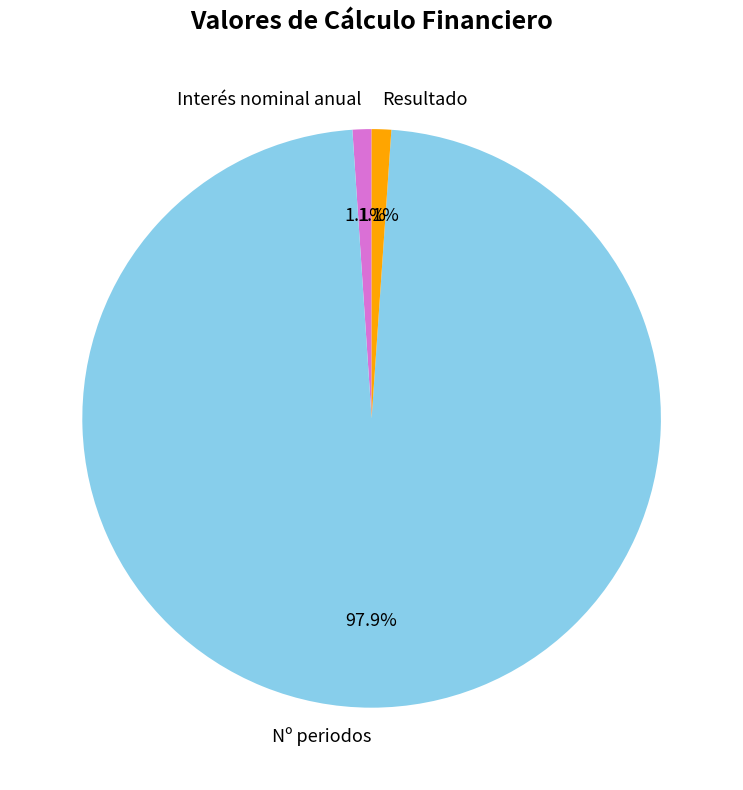

Which has a higher value, Interés nominal anual or Nº periodos?

Nº periodos